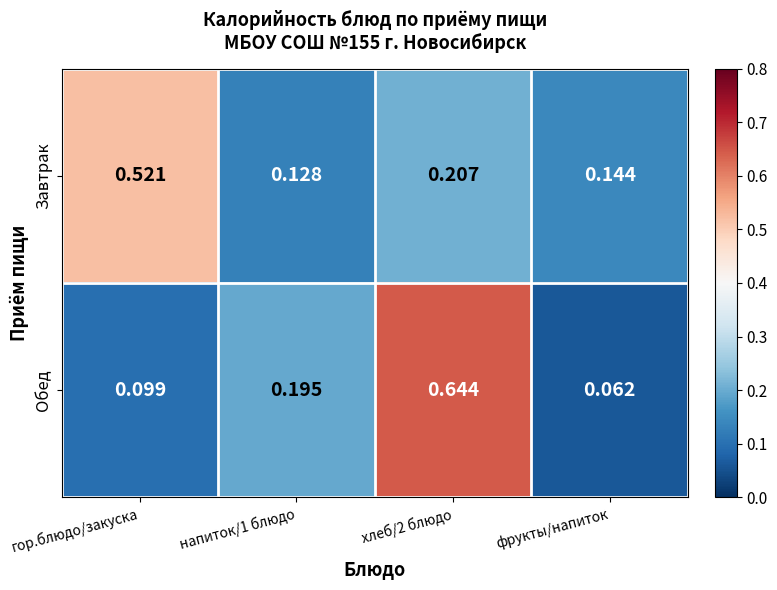

At which label does Обед reach its minimum?

фрукты/напиток